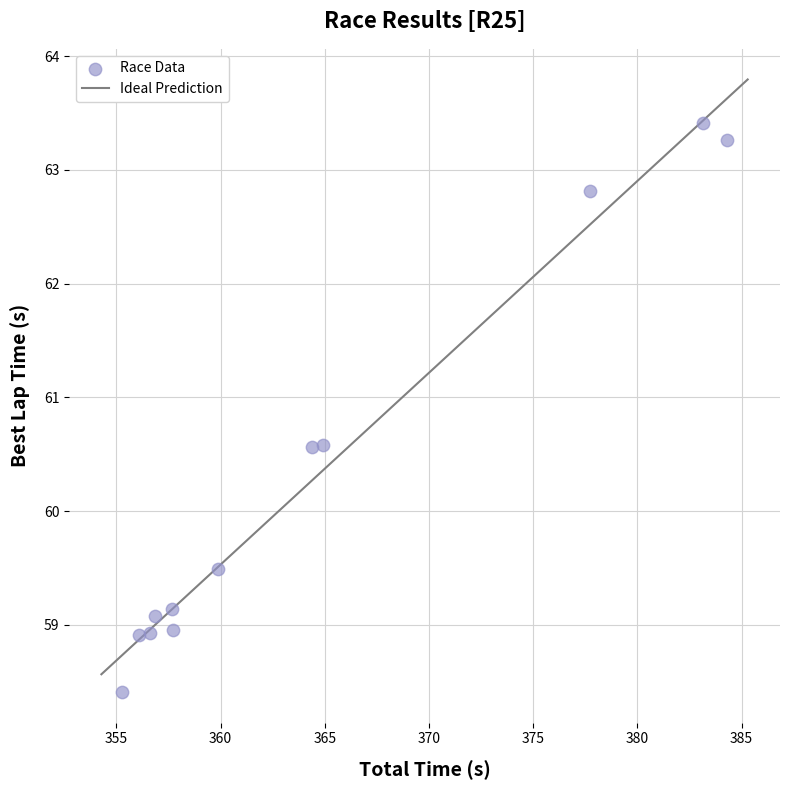

What is the average Y value?

60.3